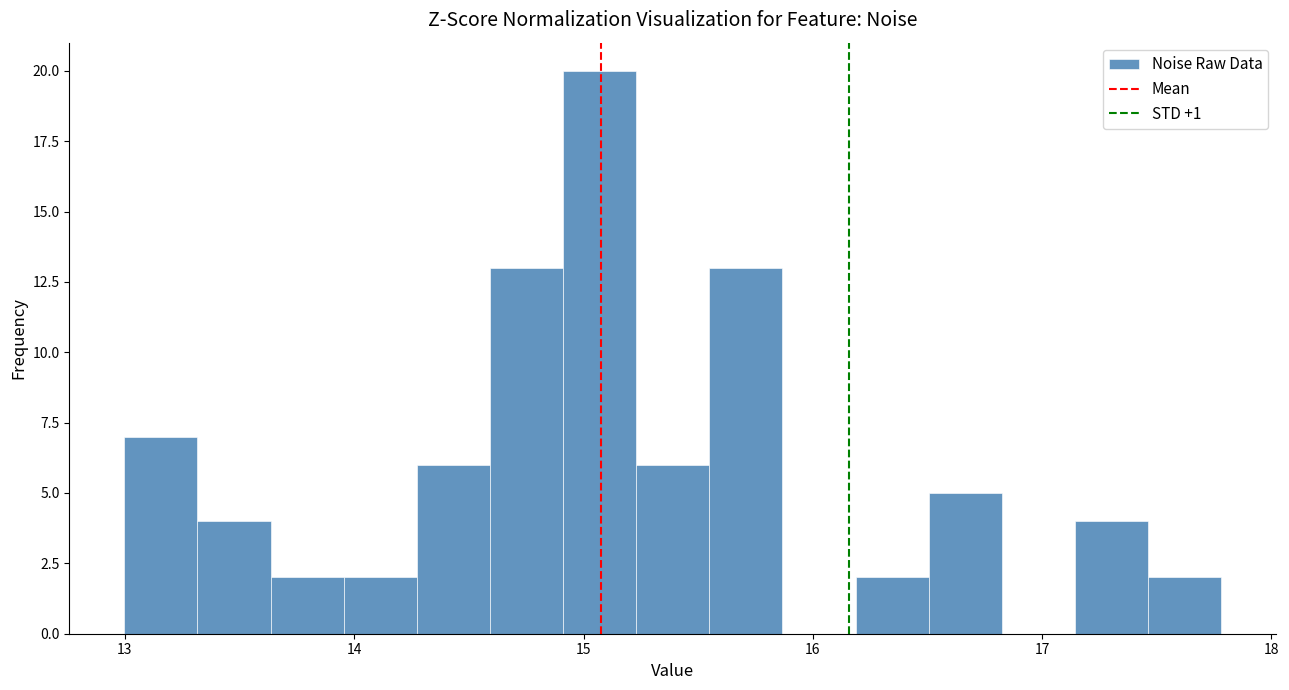

Around what value on the x-axis is the tallest bar? Give the approximate position of its centre, as read against the axis.

15.1